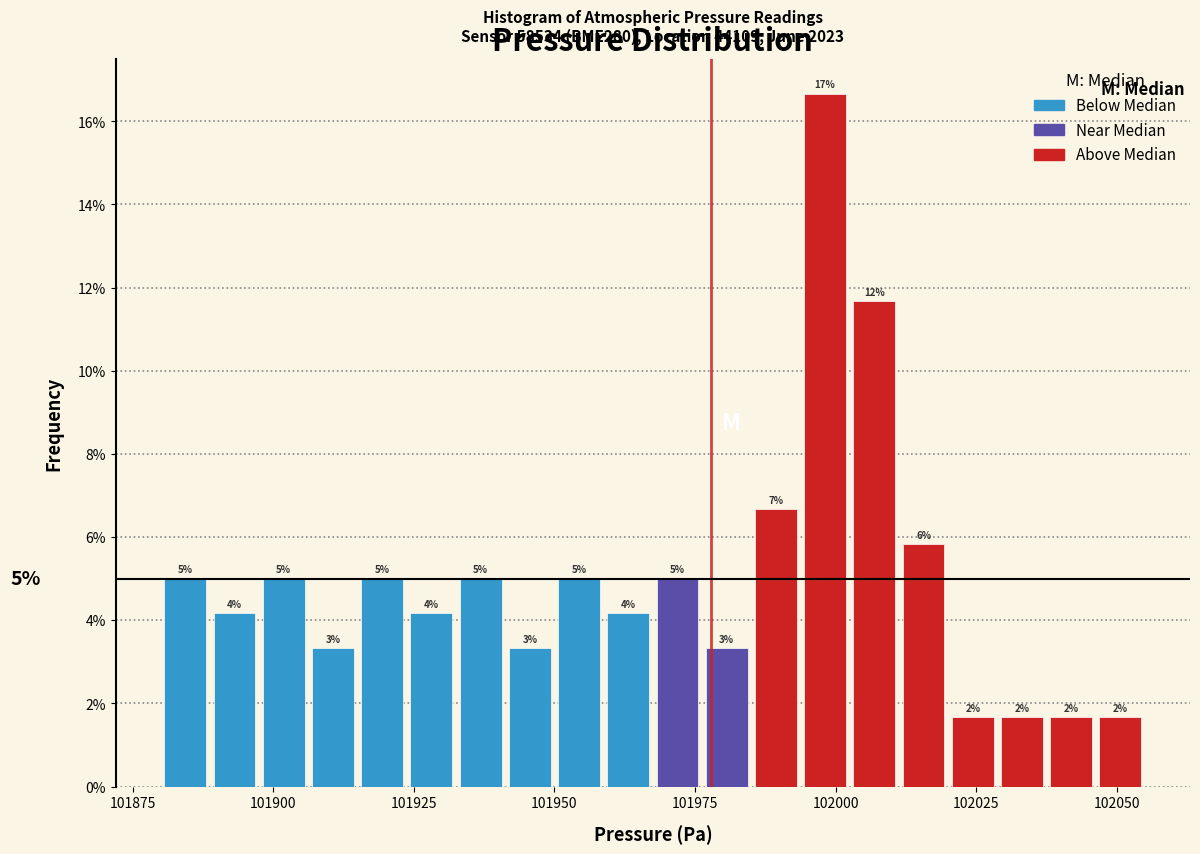

Read against the x-axis, roughly where is the centre of the tallest bar?

102000